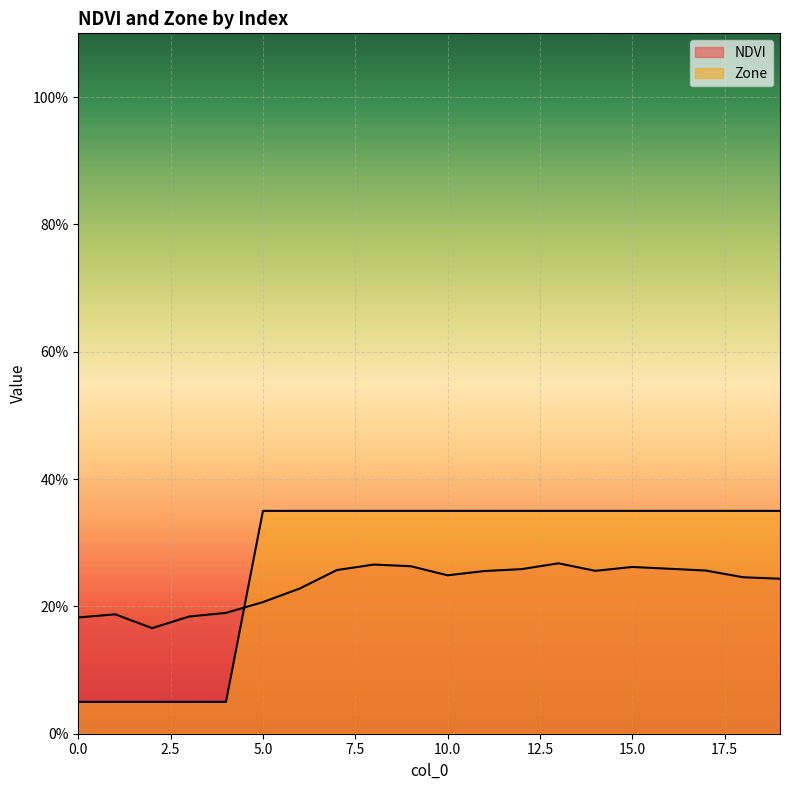

At which category does NDVI reach its first local valley?

2